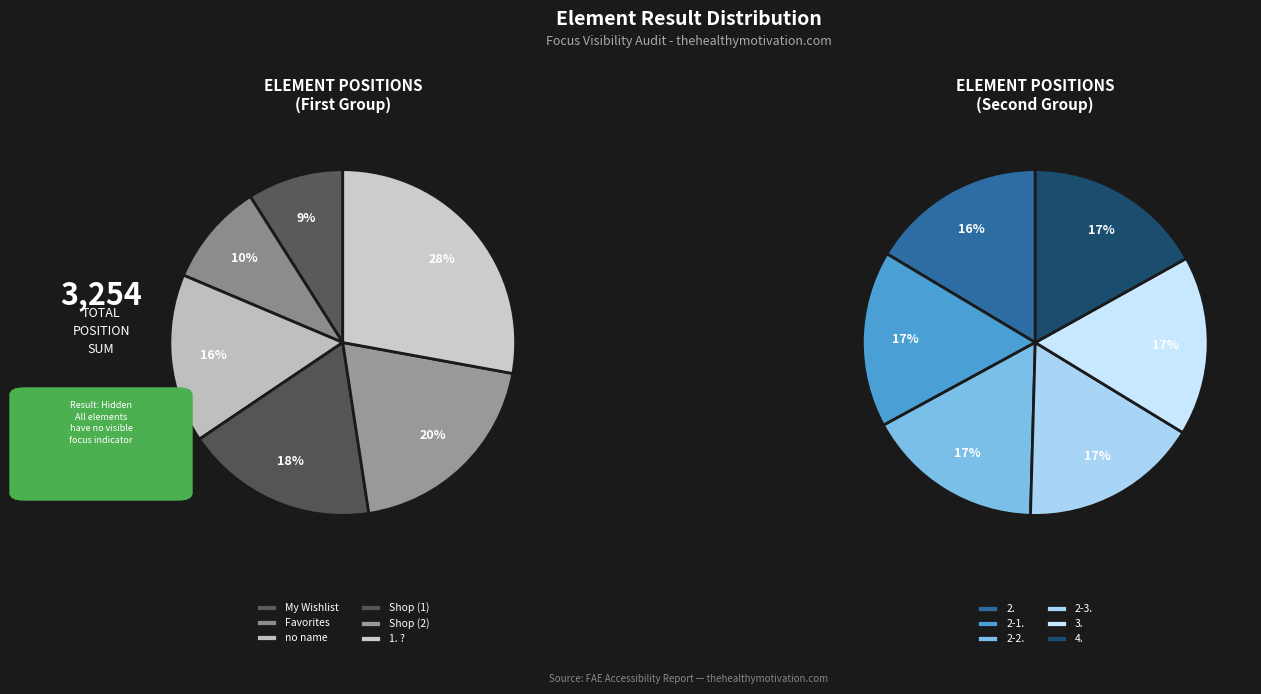

Which category has the smallest portion of the pie?

My Wishlist